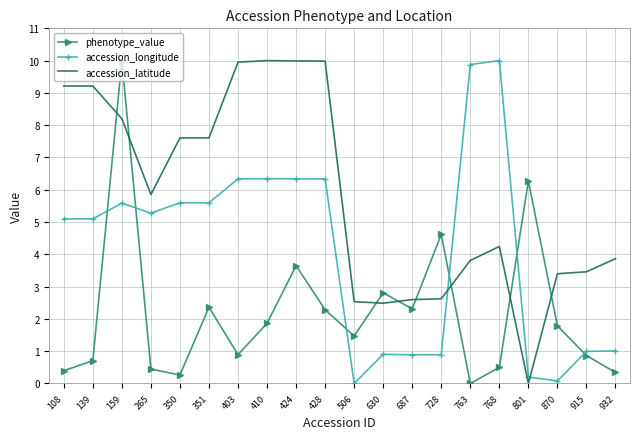

True or false: accession_latitude has more than 1 points higher than both neighbors.

True